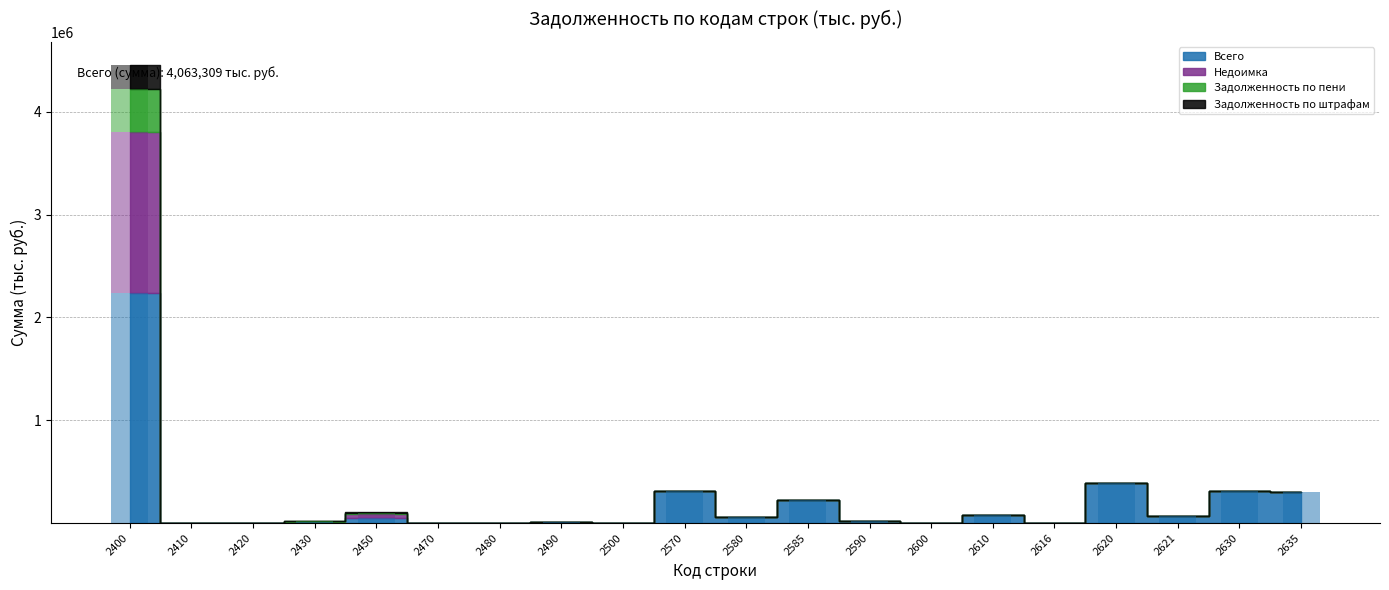

How many bars are there in total?

80